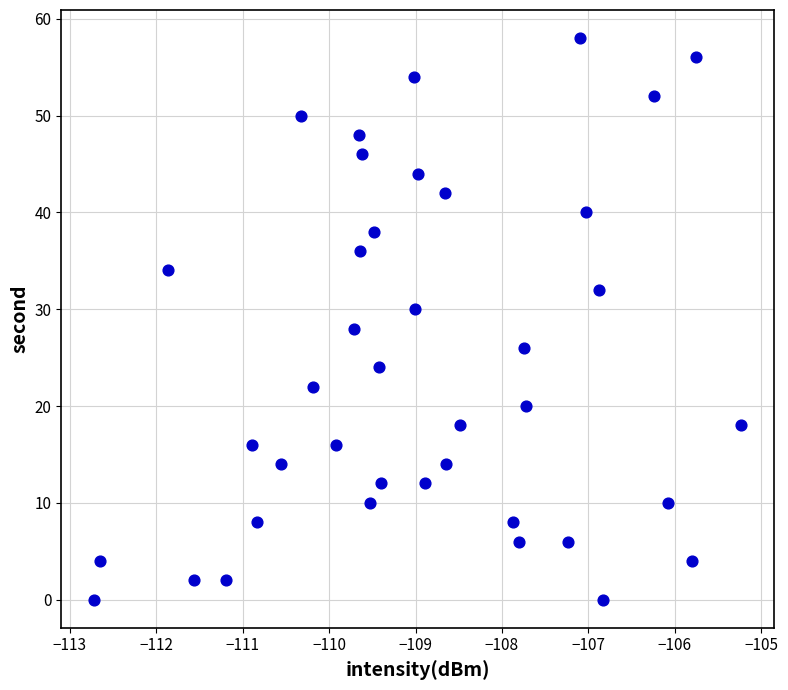

What is the range of Y values (max minus min)?

58